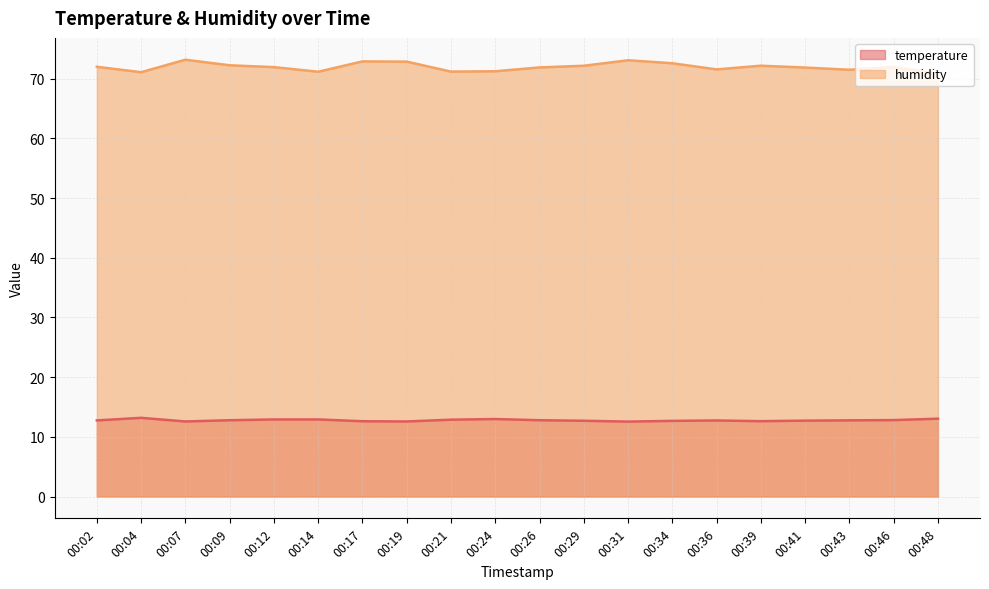

Which series has the largest range (max minus min)?

humidity